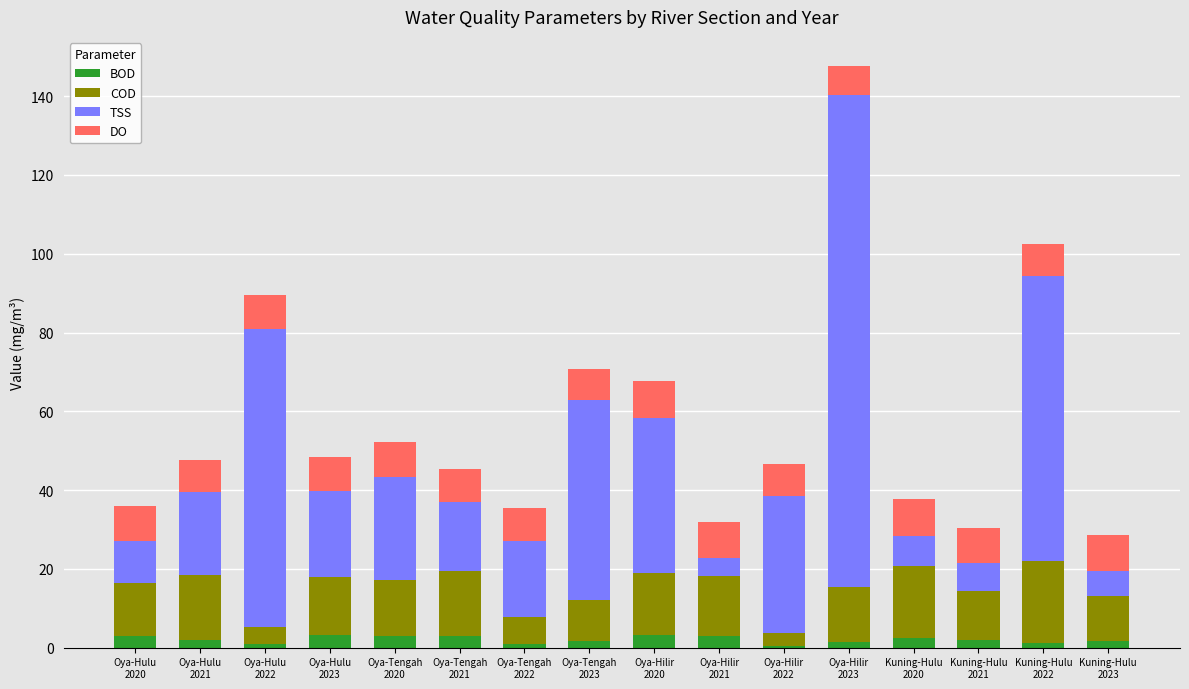

What is the highest value of the BOD series?

3.3